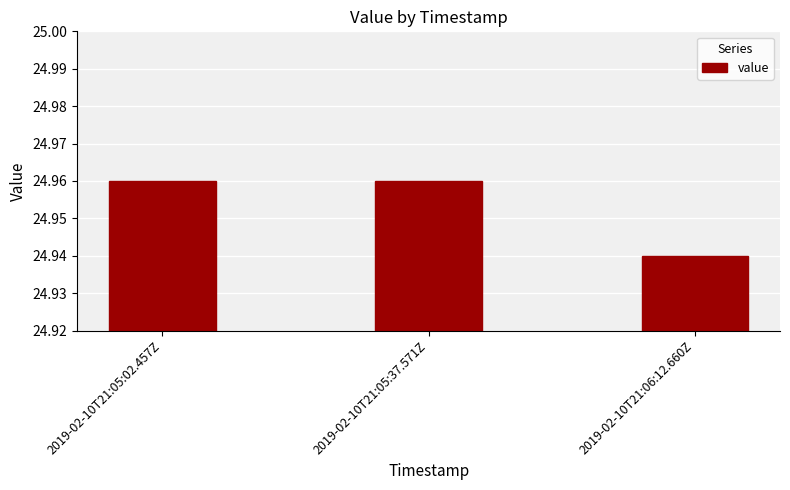

How many values are between 24 and 25?

3